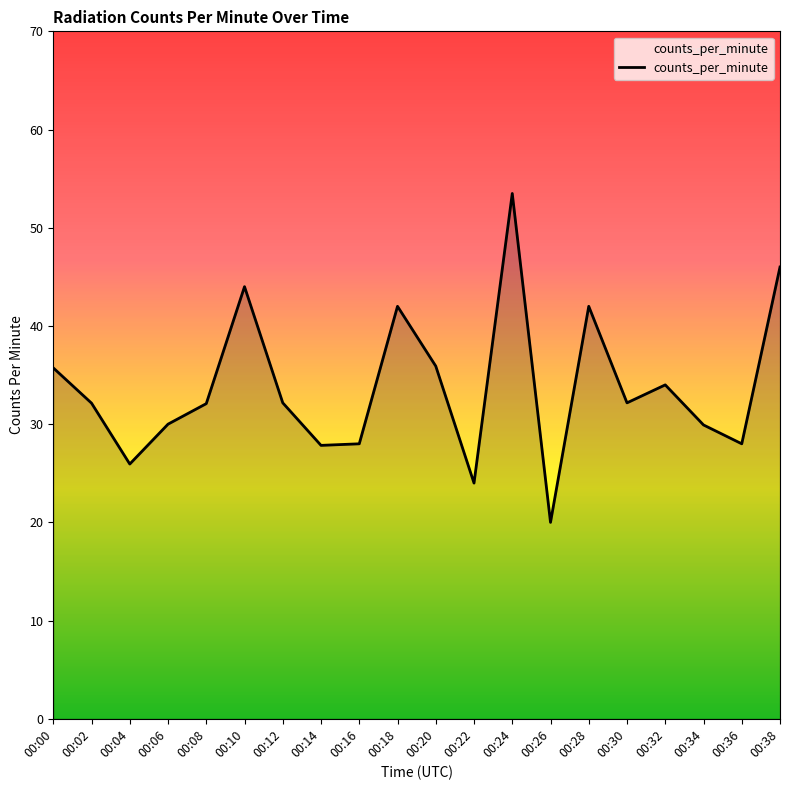

True or false: the data shows 28.0 at 00:36.

True